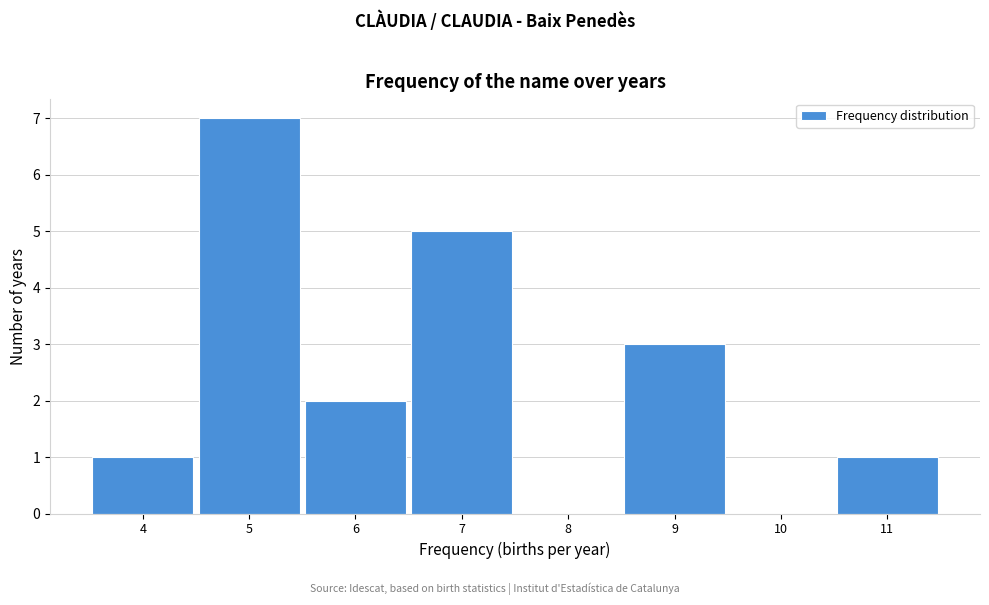

Reading left to right, list every bar in this chart as the range it spans on the x-axis followed by its height. The values are not printed on the chart, so give them approximately, as read against the axis.

3.5 to 4.5: 1
4.5 to 5.5: 7
5.5 to 6.5: 2
6.5 to 7.5: 5
7.5 to 8.5: 0
8.5 to 9.5: 3
9.5 to 10.5: 0
10.5 to 11.5: 1